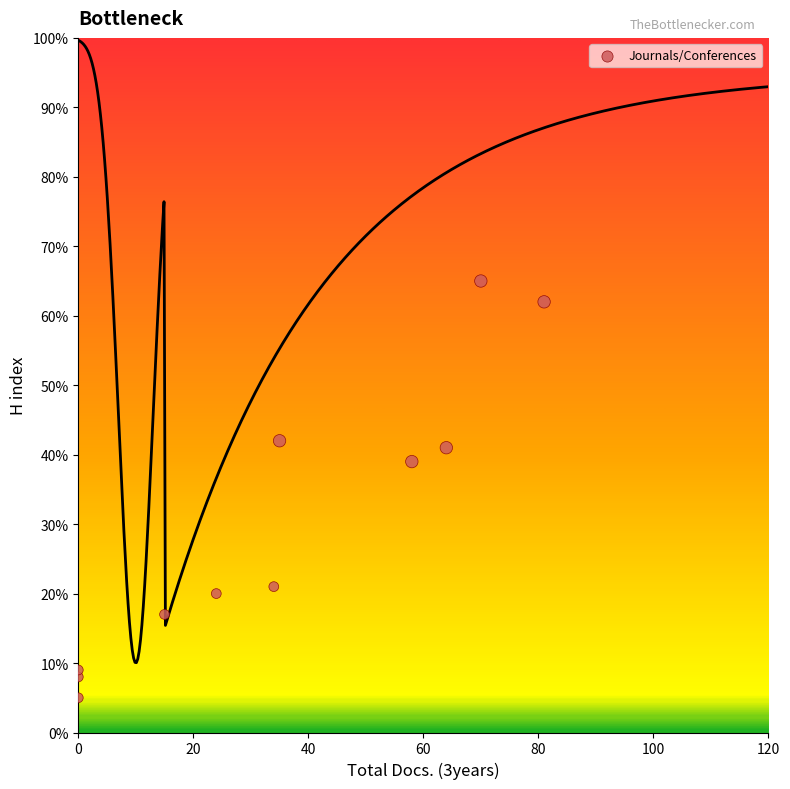

What is the average X value?

35